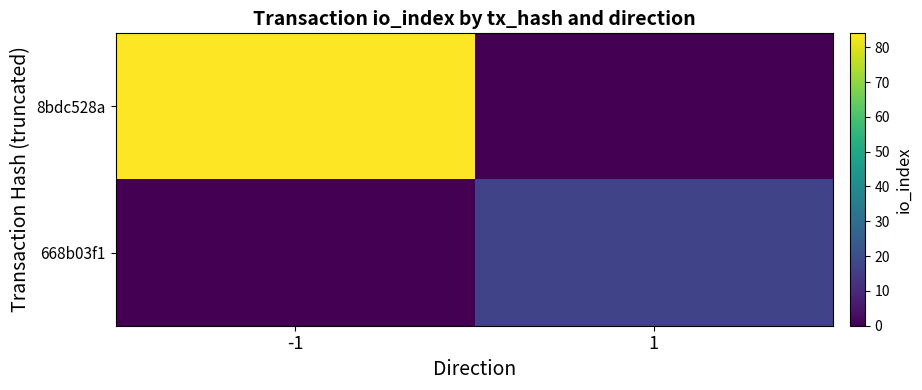

Reading right to left, extract all data points from this chart.

8bdc528a: 1=0	-1=84
668b03f1: 1=17	-1=0